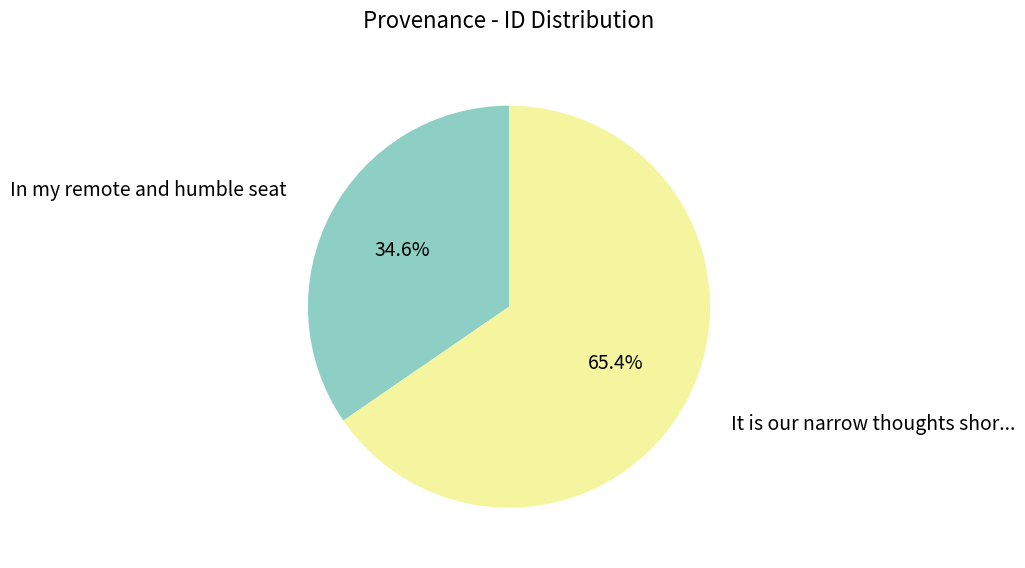

Does any single category account for the majority?

Yes